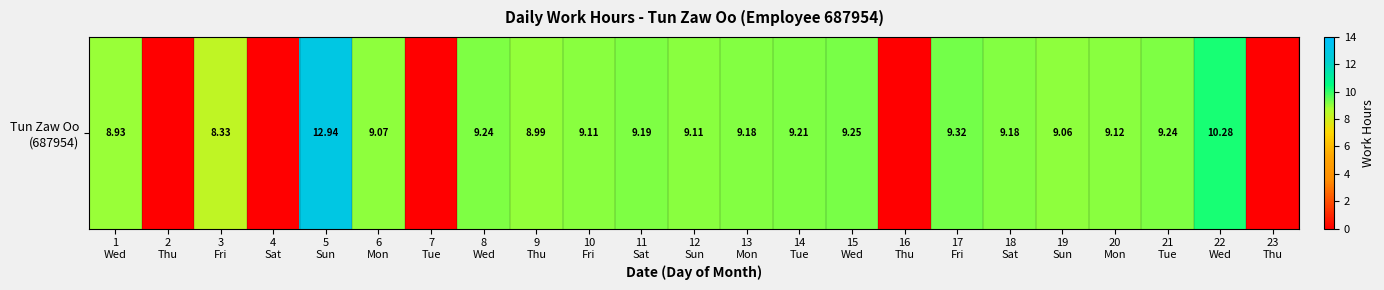

What is the average value?

7.3